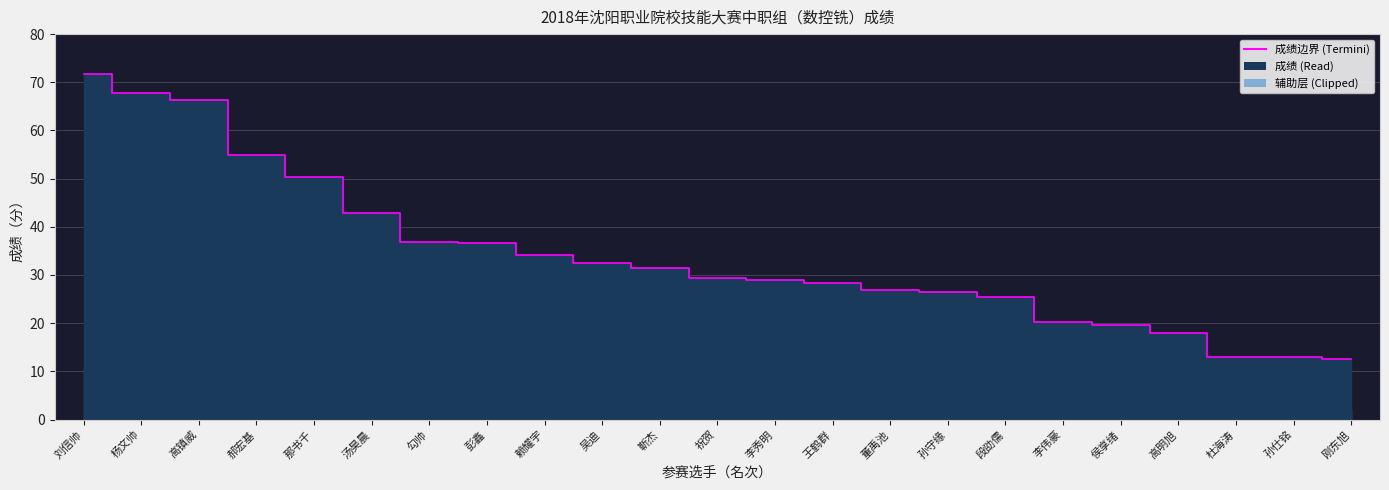

Reading left to right, transcribe all the data shown in this chart.

刘信帅=71.8	杨文帅=67.8	高镇威=66.4	郝宏基=55.0	那书千=50.4	汤昊晨=42.8	勾帅=36.8	彭鑫=36.6	赖耀宇=34.2	吴迪=32.4	靳杰=31.4	祝贺=29.4	李秀明=29.0	王鹤群=28.4	董禹池=26.8	孙守缘=26.4	段劭儒=25.4	李伟豪=20.2	侯享绪=19.6	高明旭=18.0	杜海涛=13.0	孙仕铭=13.0	刚东旭=12.6